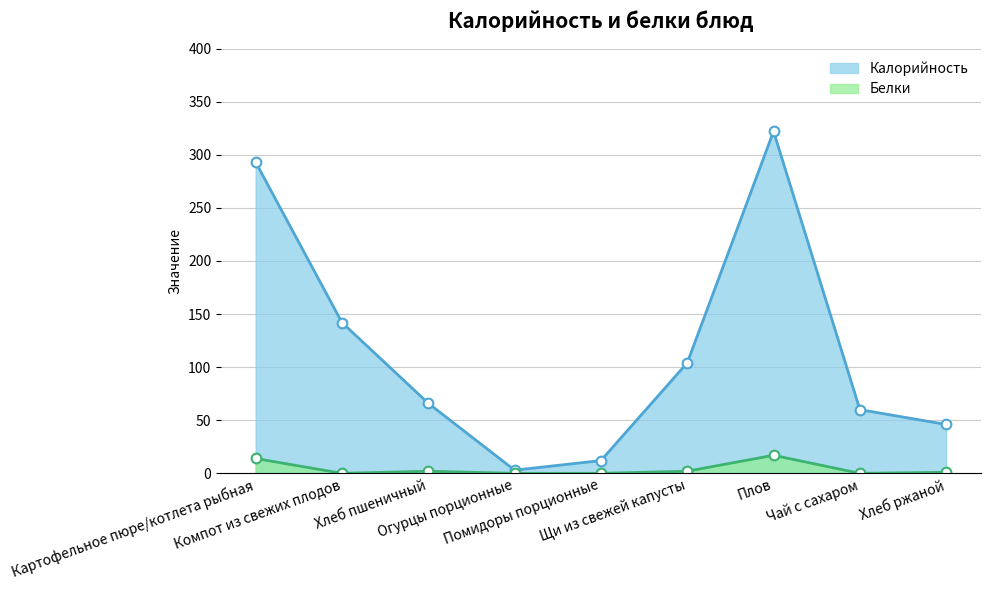

How many distinct data groups are displayed?

2